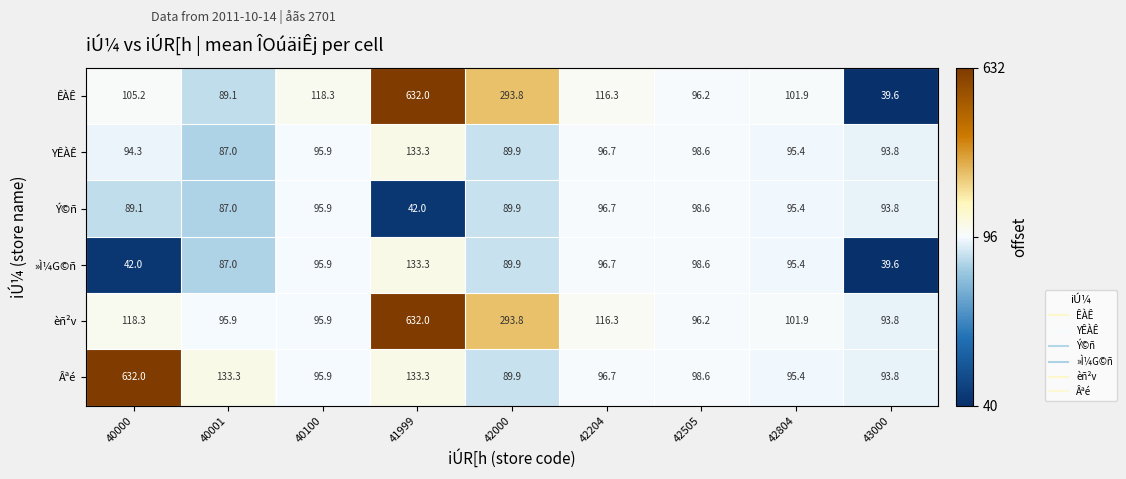

What is the highest value of the Ý©ñ series?

98.6